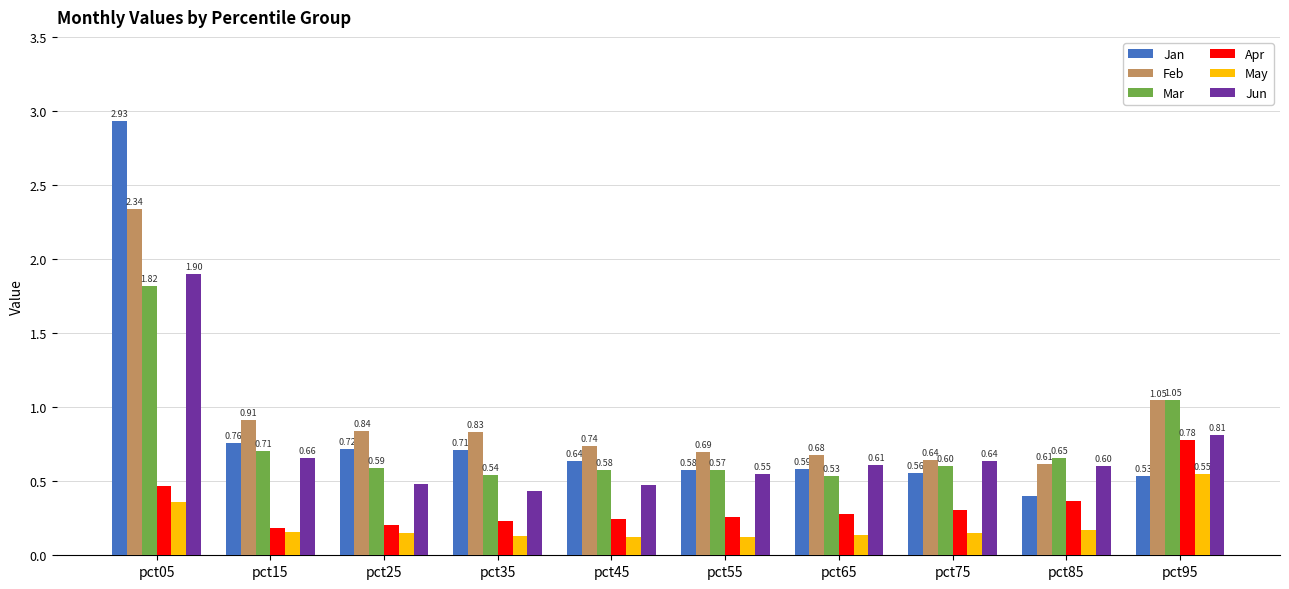

At how many categories does at least one series exceed 0?

10